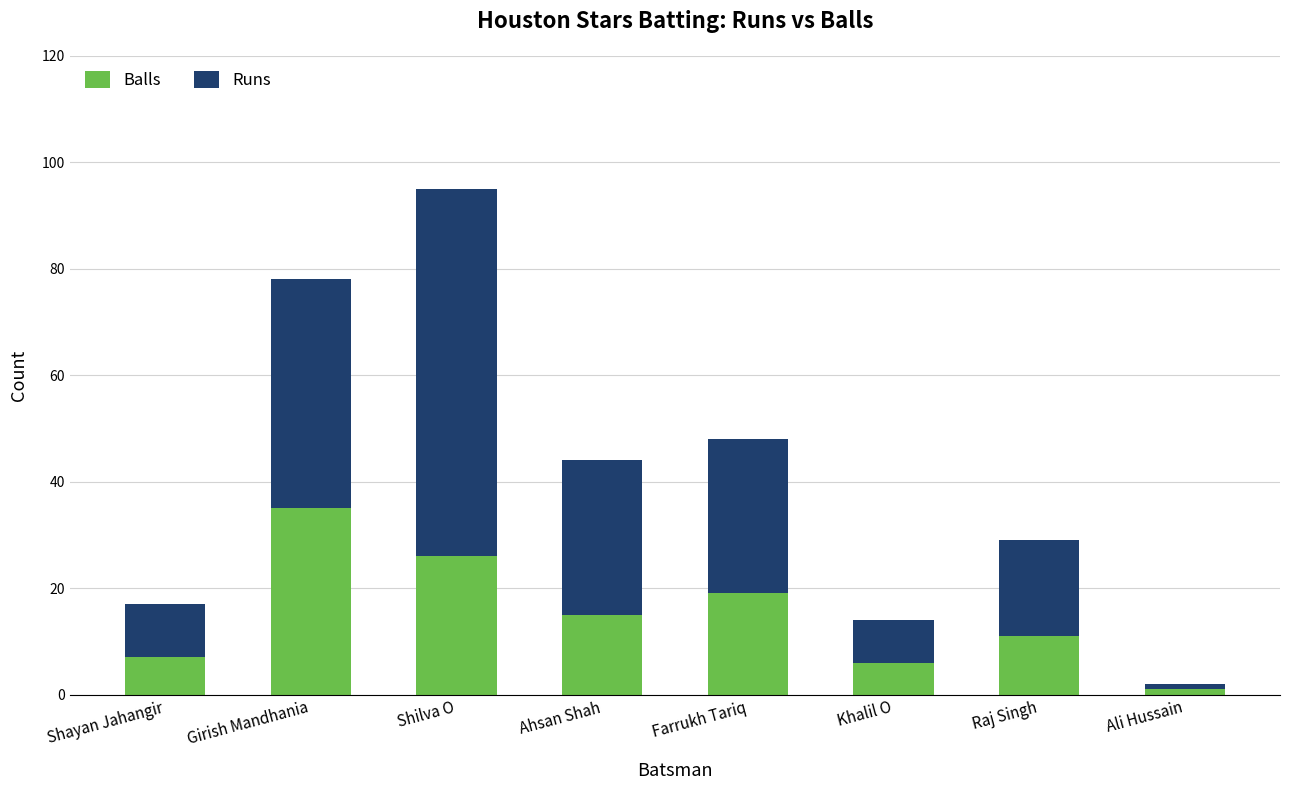

True or false: Balls has a value of 52 at Girish Mandhania.

False